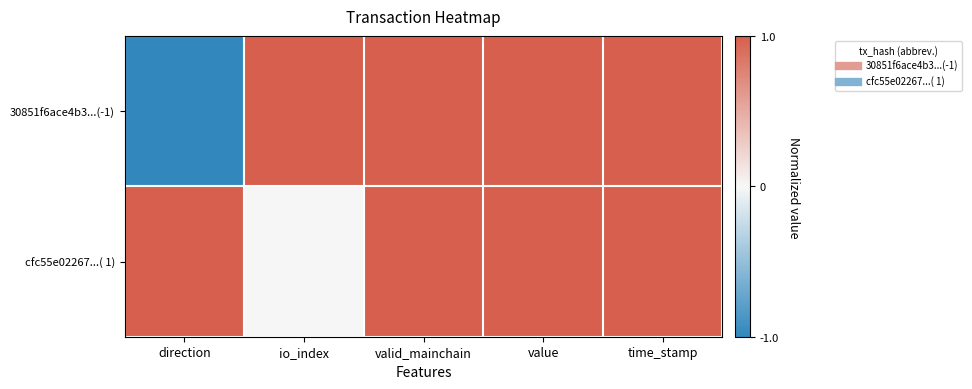

At how many categories does at least one series exceed 0?

5